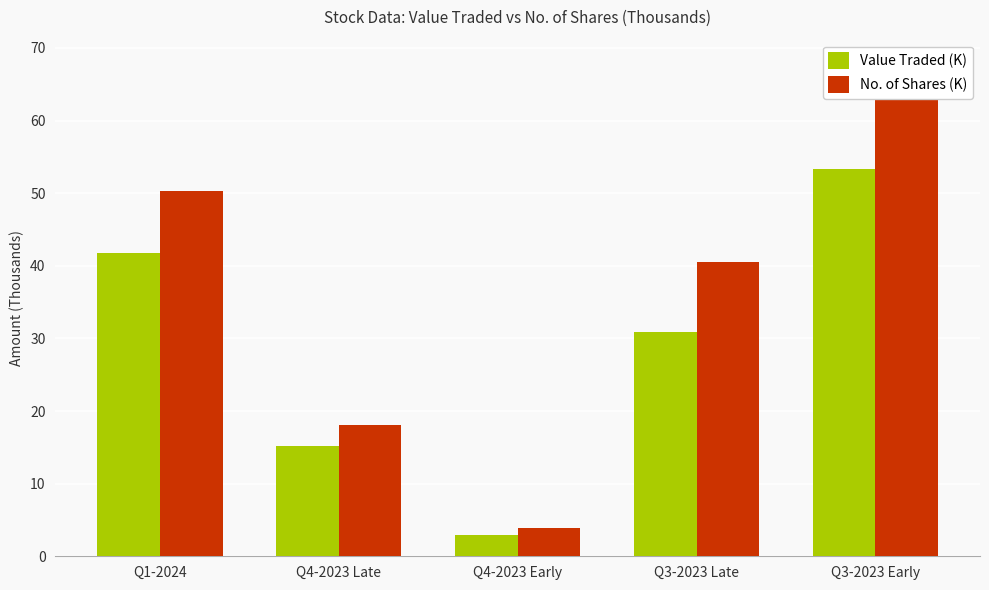

Reading left to right, list all the values displayed in this chart.

Value Traded (K): Q1-2024=41.8	Q4-2023 Late=15.2	Q4-2023 Early=3.0	Q3-2023 Late=30.9	Q3-2023 Early=53.3
No. of Shares (K): Q1-2024=50.3	Q4-2023 Late=18.1	Q4-2023 Early=3.9	Q3-2023 Late=40.5	Q3-2023 Early=67.7